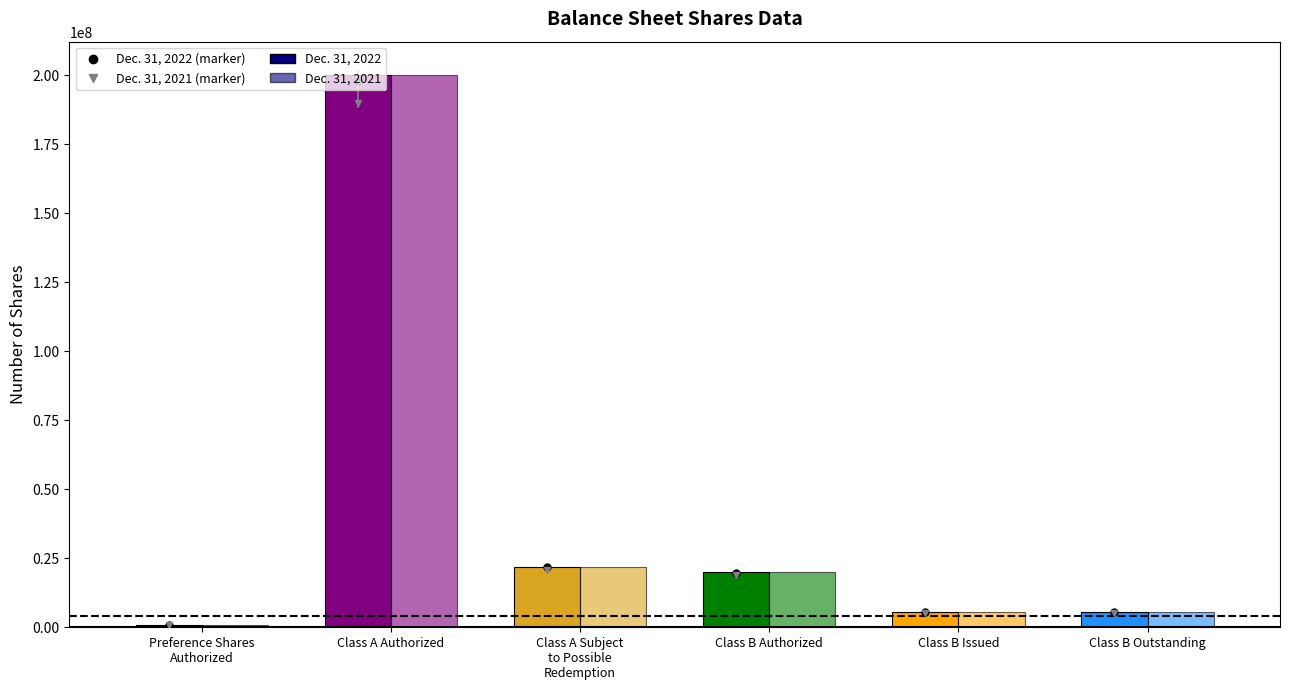

Reading right to left, what are all the values shown in this chart?

Dec. 31, 2022: 5490283	5490283	20000000	21961131	200000000	1000000
Dec. 31, 2021: 5490283	5490283	20000000	21961131	200000000	1000000